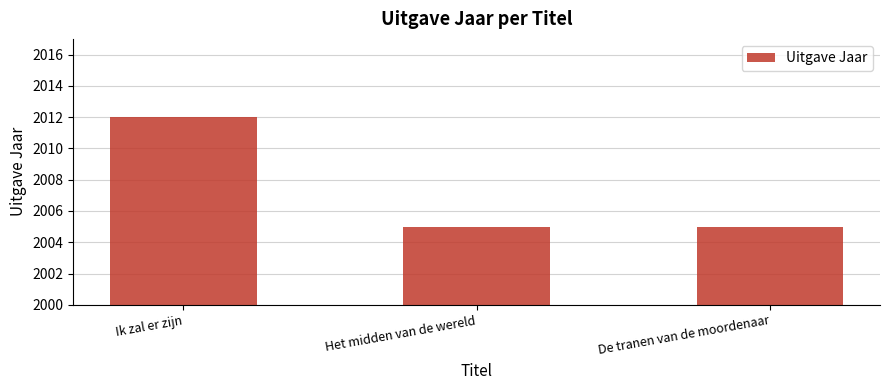

What is the smallest value displayed?

2005